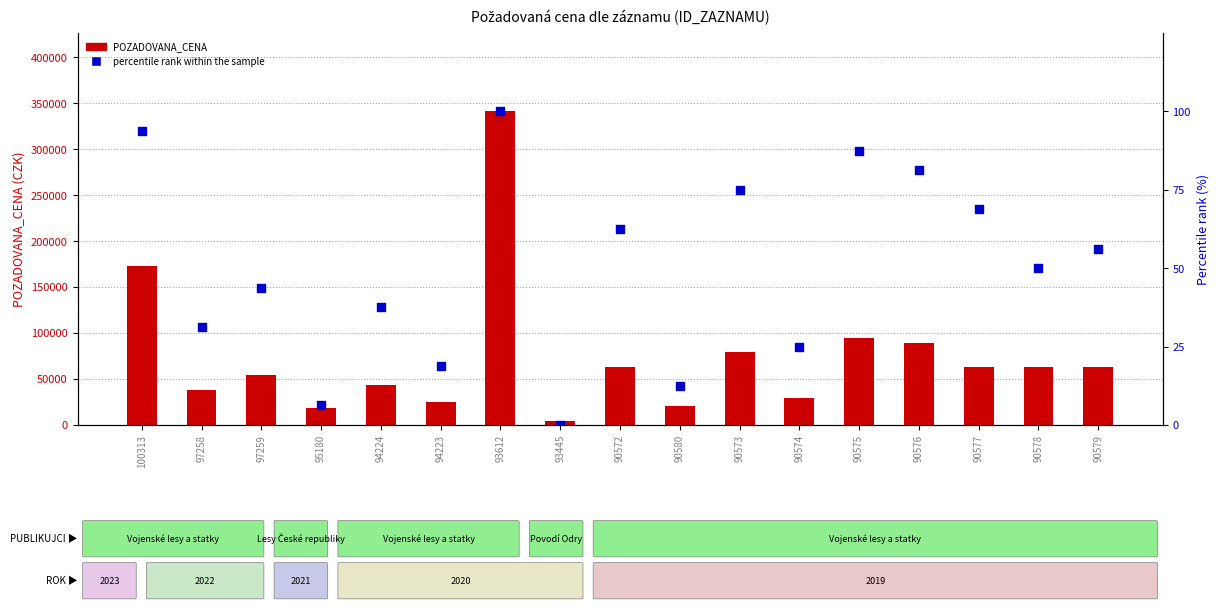

Is the value of POZADOVANA_CENA at 97259 greater than the value of percentile rank within the sample at 90575?

Yes